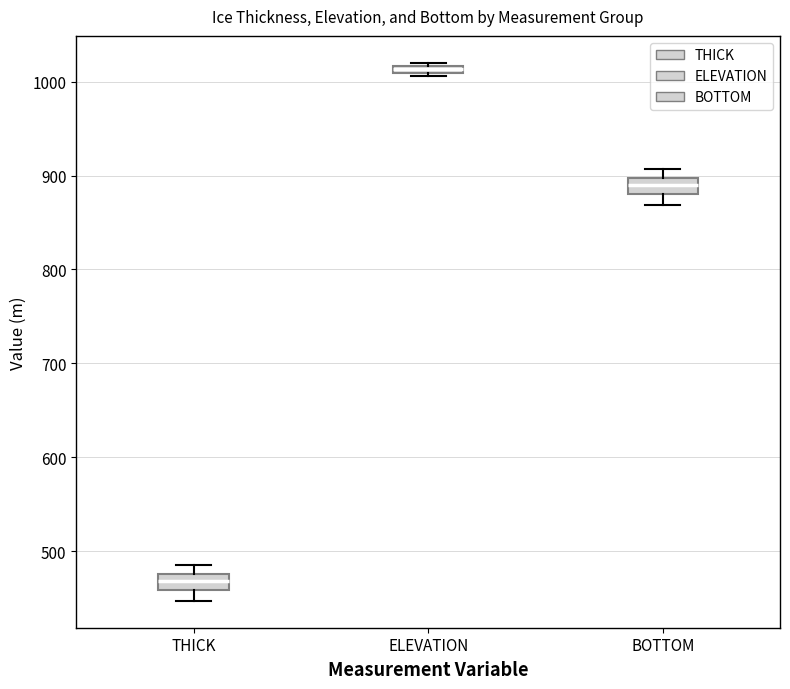

Which box's median line is the highest?

ELEVATION